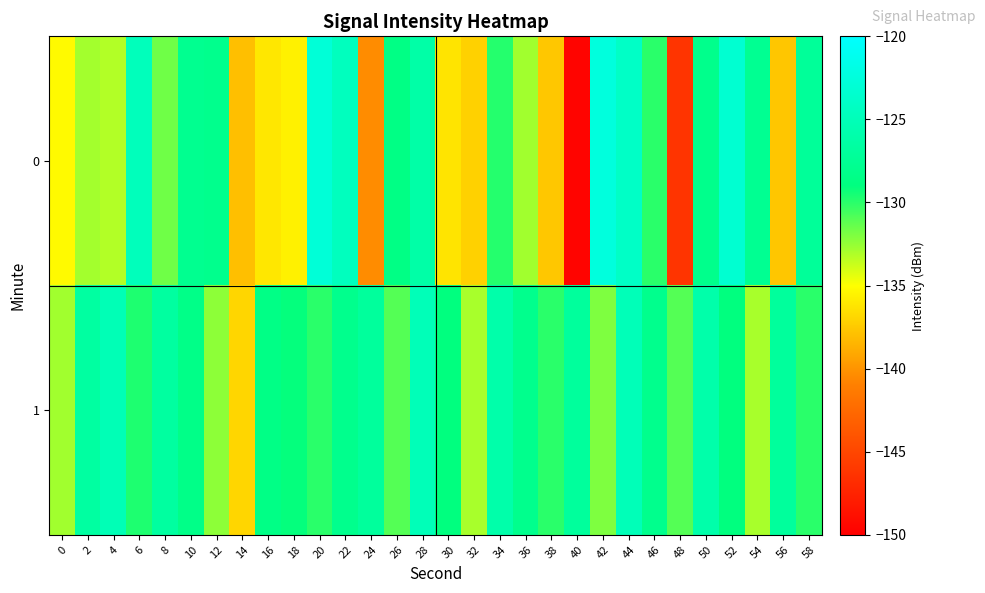

List the series in order of their overall mean, lowest first.

0, 1